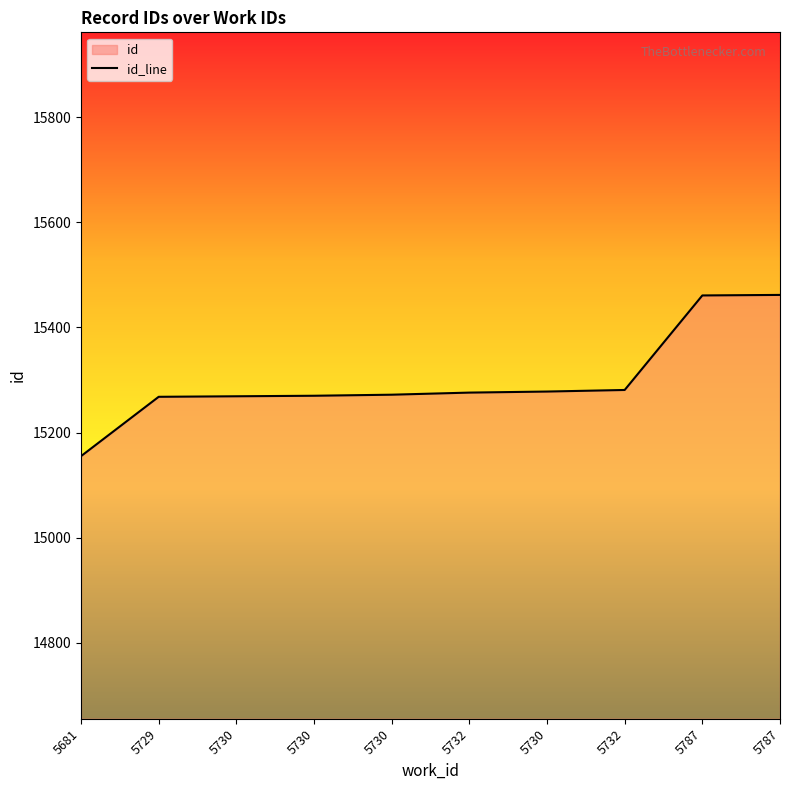

Is it true that the value at 5787 is 26092?

False